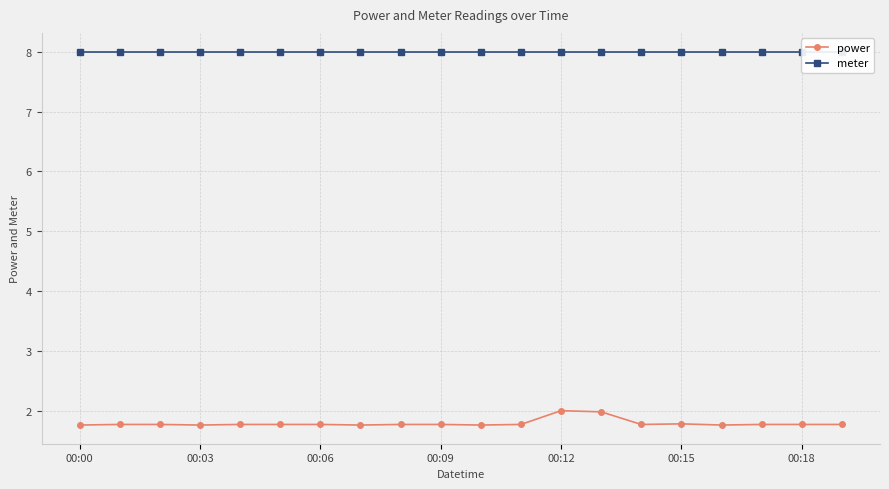

What is the minimum value for power?

1.8